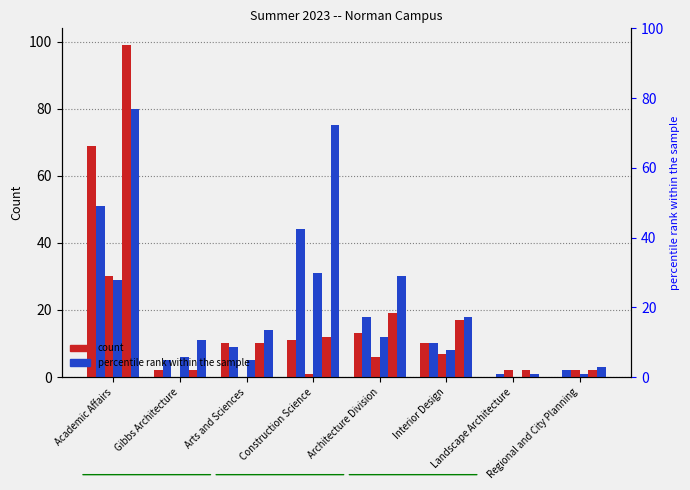

What value does the Non-Resident Full-Time series have at Academic Affairs, to the nearest 5?

30